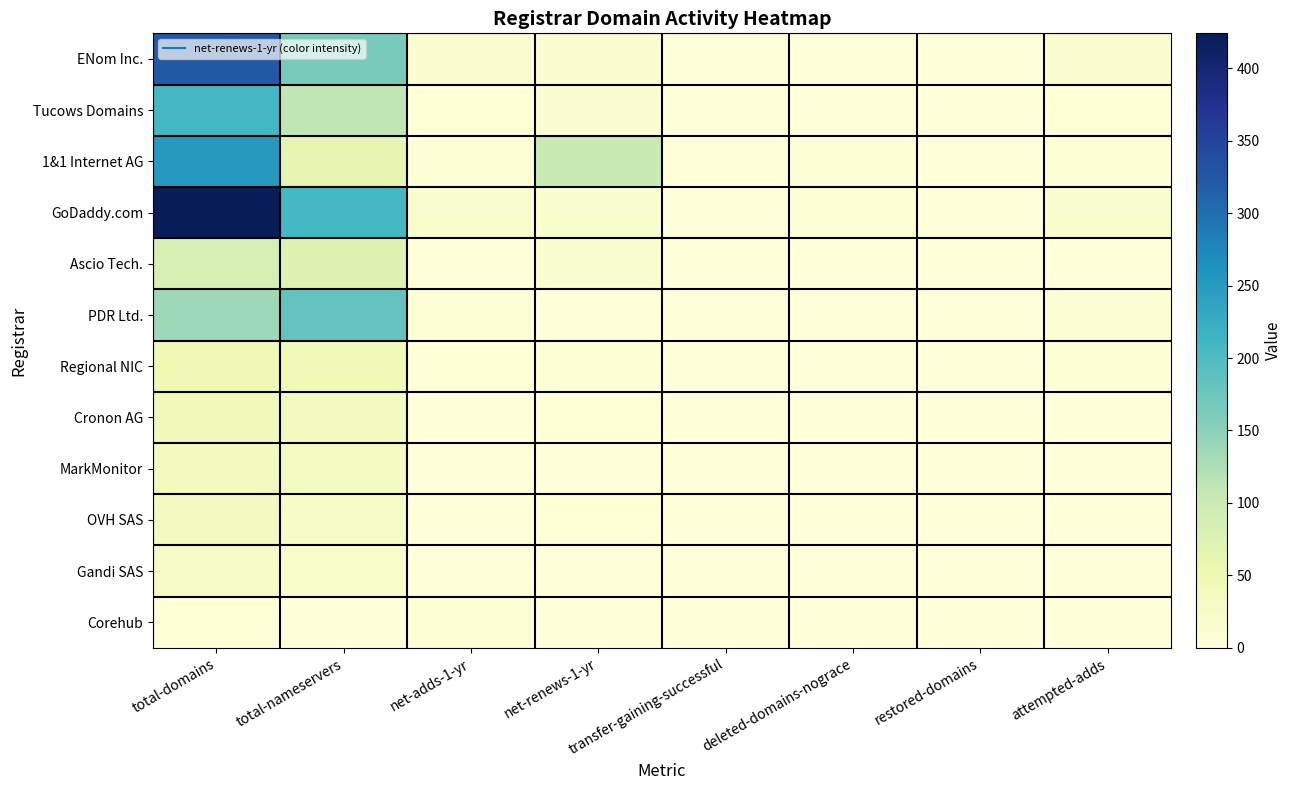

Reading right to left, list all the values displayed in this chart.

ENom Inc.: attempted-adds=10	restored-domains=0	deleted-domains-nograce=0	transfer-gaining-successful=0	net-renews-1-yr=10	net-adds-1-yr=10	total-nameservers=165	total-domains=323
Tucows Domains: attempted-adds=2	restored-domains=0	deleted-domains-nograce=0	transfer-gaining-successful=0	net-renews-1-yr=10	net-adds-1-yr=2	total-nameservers=112	total-domains=209
1&1 Internet AG: attempted-adds=4	restored-domains=0	deleted-domains-nograce=4	transfer-gaining-successful=0	net-renews-1-yr=102	net-adds-1-yr=4	total-nameservers=64	total-domains=252
GoDaddy.com: attempted-adds=18	restored-domains=0	deleted-domains-nograce=4	transfer-gaining-successful=0	net-renews-1-yr=14	net-adds-1-yr=18	total-nameservers=209	total-domains=424
Ascio Tech.: attempted-adds=0	restored-domains=0	deleted-domains-nograce=0	transfer-gaining-successful=0	net-renews-1-yr=14	net-adds-1-yr=0	total-nameservers=73	total-domains=84
PDR Ltd.: attempted-adds=9	restored-domains=0	deleted-domains-nograce=0	transfer-gaining-successful=1	net-renews-1-yr=1	net-adds-1-yr=6	total-nameservers=182	total-domains=137
Regional NIC: attempted-adds=4	restored-domains=0	deleted-domains-nograce=0	transfer-gaining-successful=0	net-renews-1-yr=5	net-adds-1-yr=3	total-nameservers=44	total-domains=48
Cronon AG: attempted-adds=1	restored-domains=0	deleted-domains-nograce=1	transfer-gaining-successful=0	net-renews-1-yr=3	net-adds-1-yr=1	total-nameservers=34	total-domains=42
MarkMonitor: attempted-adds=1	restored-domains=0	deleted-domains-nograce=0	transfer-gaining-successful=0	net-renews-1-yr=1	net-adds-1-yr=1	total-nameservers=33	total-domains=36
OVH SAS: attempted-adds=0	restored-domains=0	deleted-domains-nograce=0	transfer-gaining-successful=0	net-renews-1-yr=2	net-adds-1-yr=0	total-nameservers=28	total-domains=34
Gandi SAS: attempted-adds=1	restored-domains=0	deleted-domains-nograce=0	transfer-gaining-successful=0	net-renews-1-yr=1	net-adds-1-yr=1	total-nameservers=20	total-domains=25
Corehub: attempted-adds=0	restored-domains=0	deleted-domains-nograce=0	transfer-gaining-successful=0	net-renews-1-yr=0	net-adds-1-yr=5	total-nameservers=0	total-domains=2